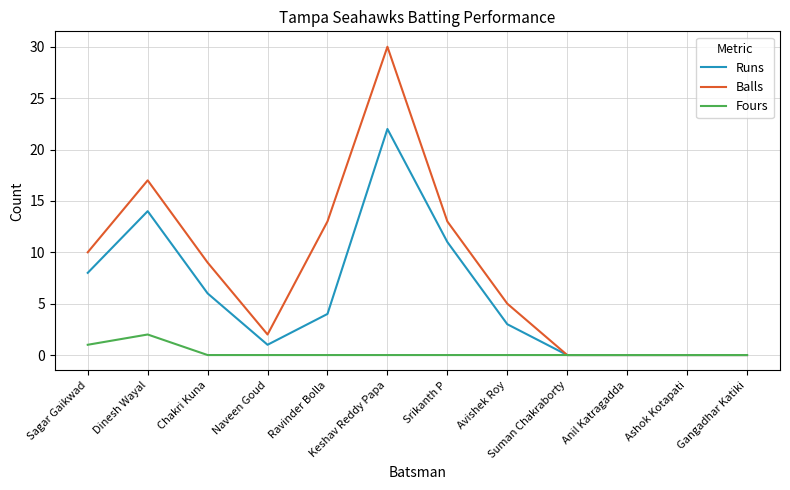

Does the chart have visible grid lines?

Yes